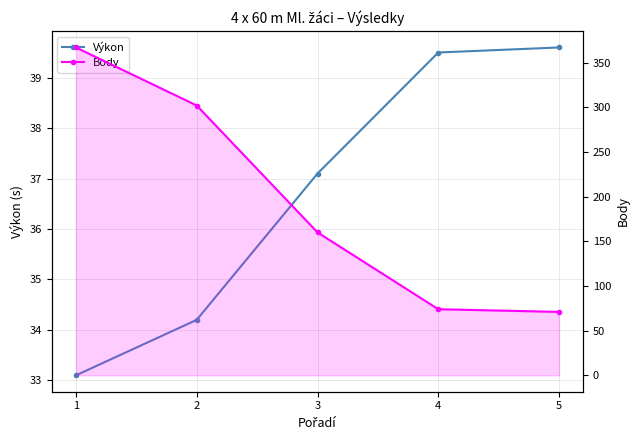

At which label does Výkon first exceed 37?

3